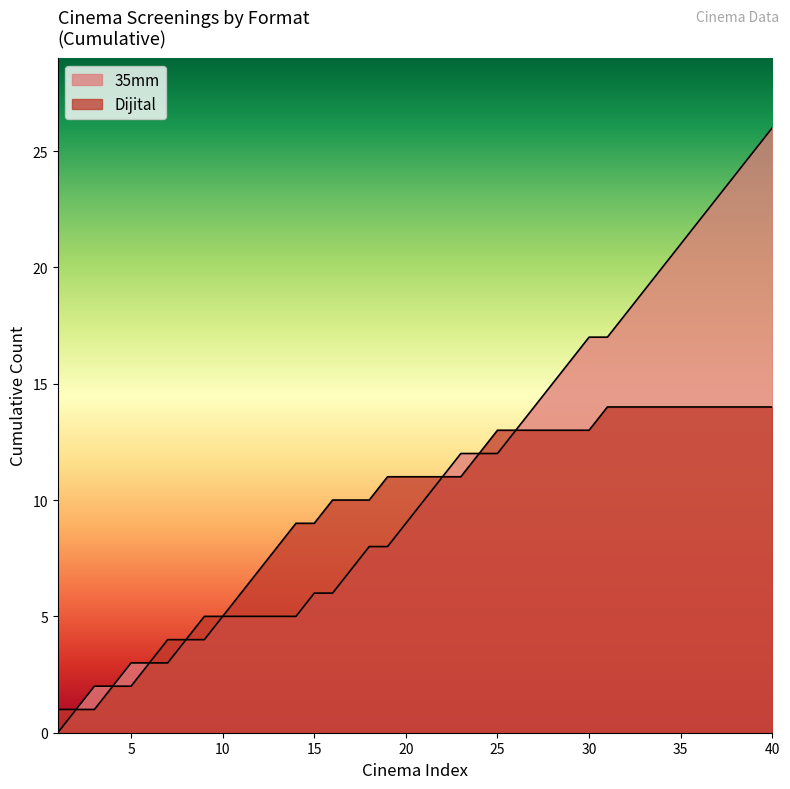

Does the chart display data point markers on the line(s)?

No